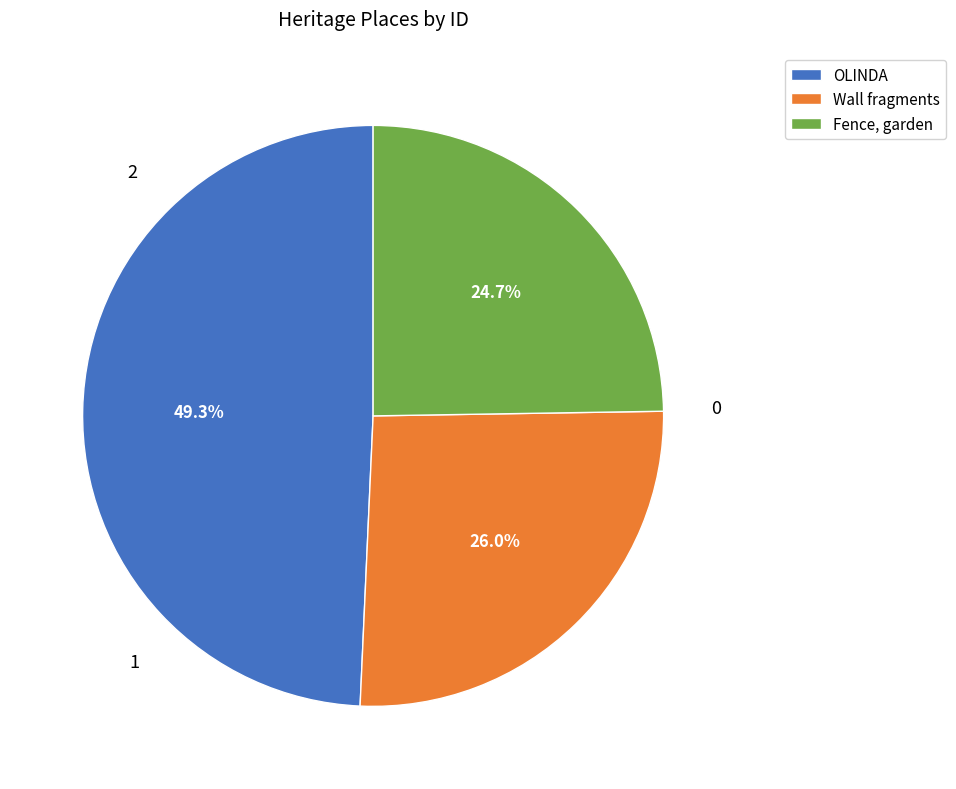

To the nearest percent, what is the difference between the Fence, garden and Wall fragments slice percentages?

1%